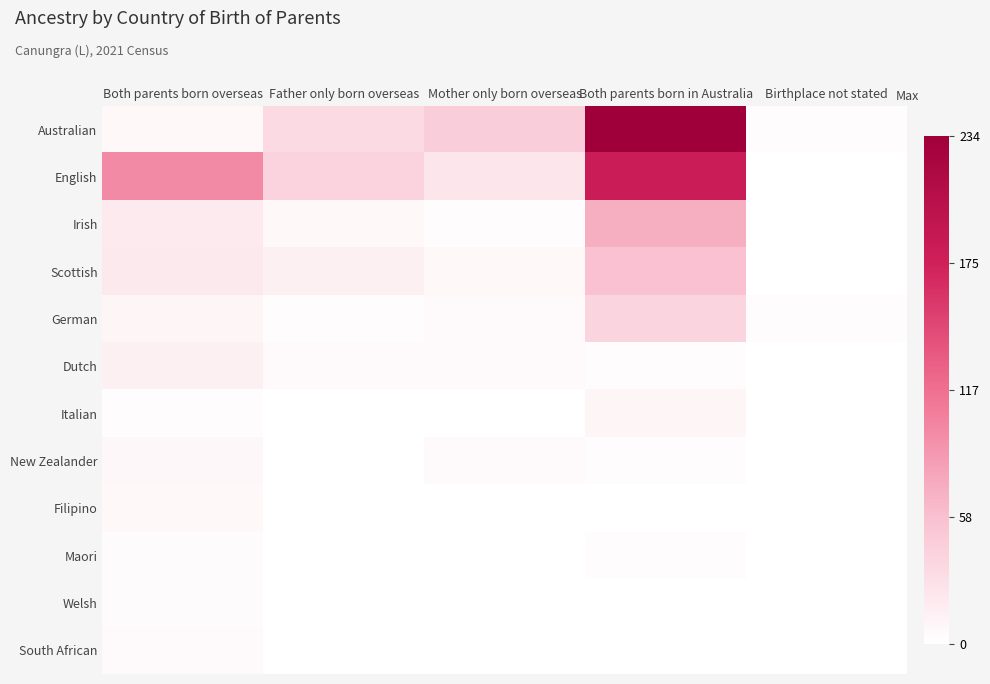

Which series has the widest spread of values?

Australian